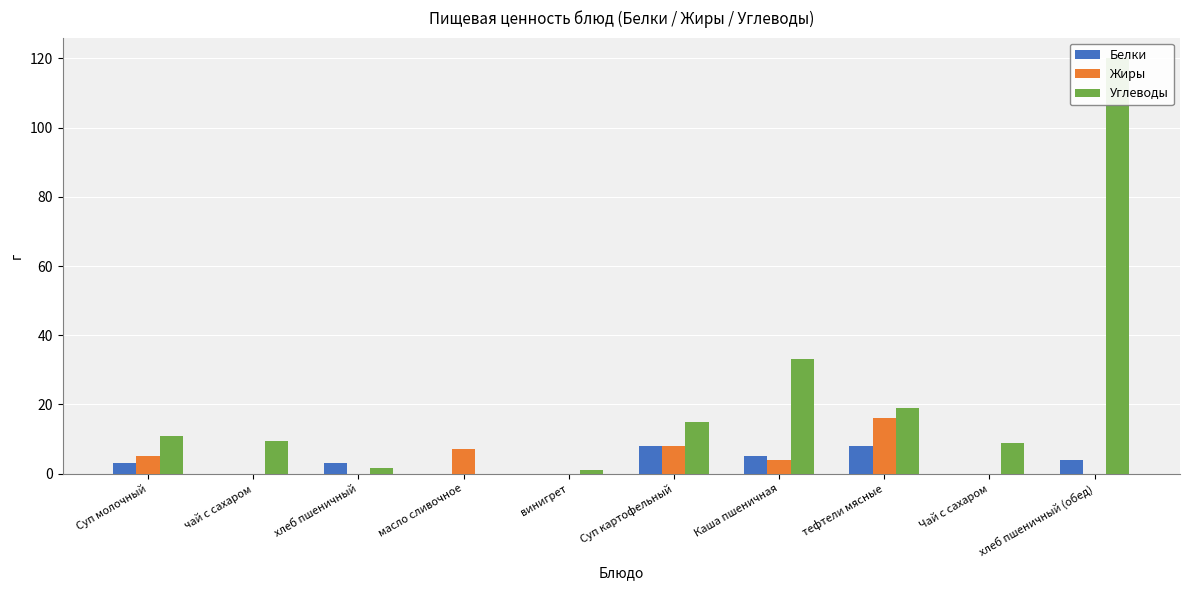

True or false: Белки has a value of 4.0 at хлеб пшеничный (обед).

True